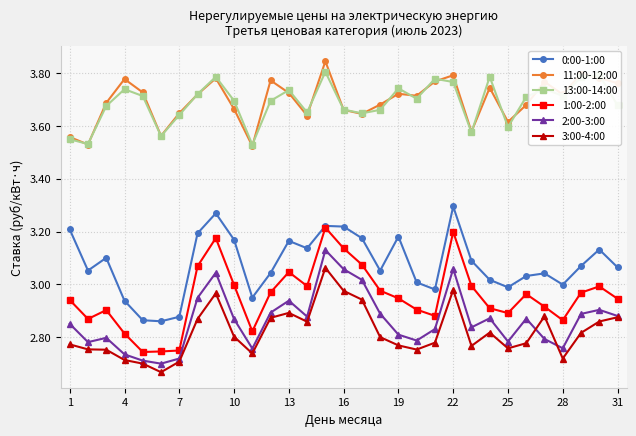

What is the difference between the maximum and second lowest values in the 13:00-14:00 series?

0.3